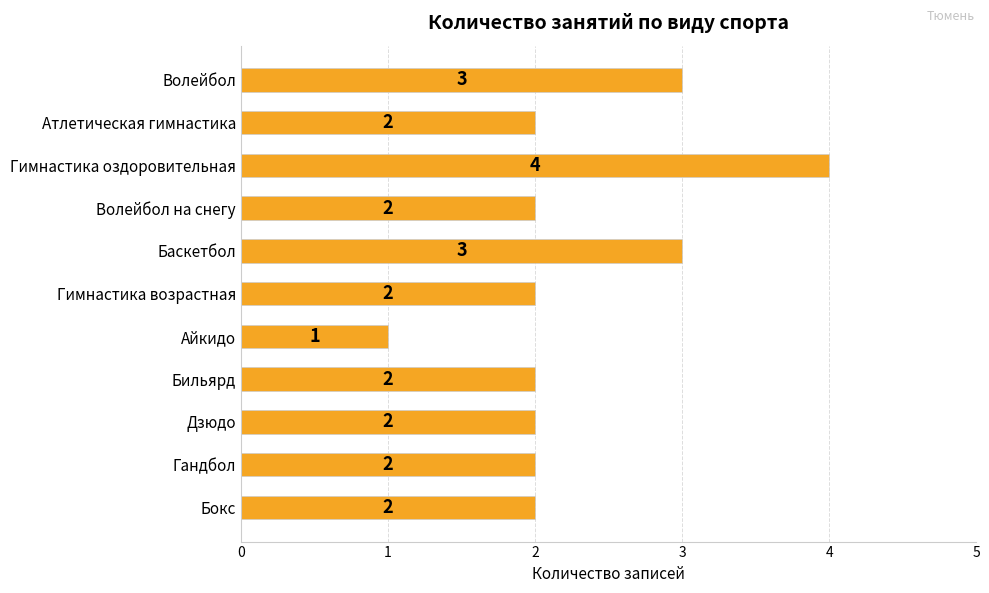

The chart shows a value of 2 at Бокс. True or false?

True